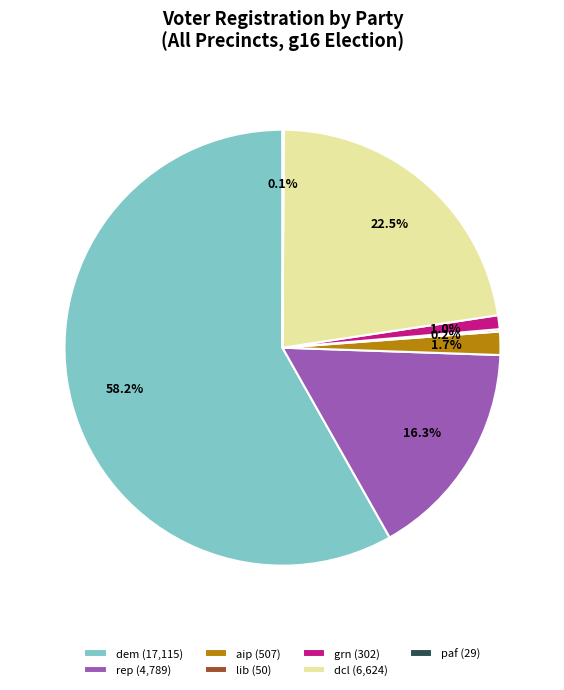

Approximately how many times larger is the value at dem (17,115) compared to dcl (6,624)?

2.6